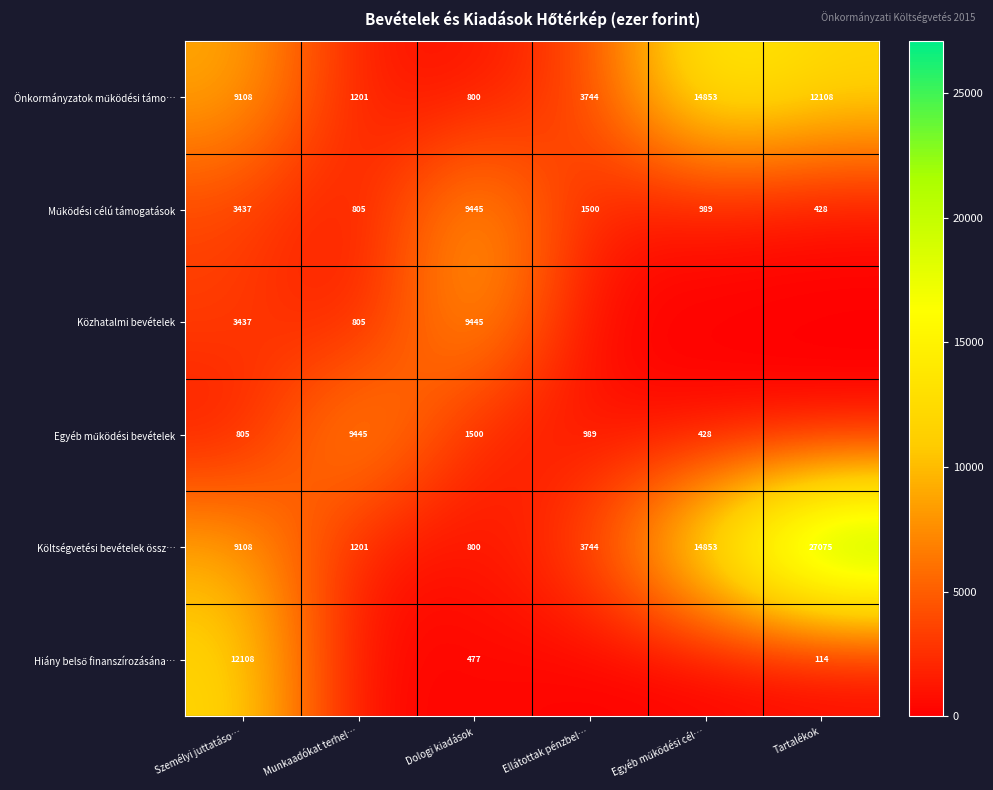

Between Ellátottak pénzbel… and Egyéb működési cél…, which is larger?

Egyéb működési cél…